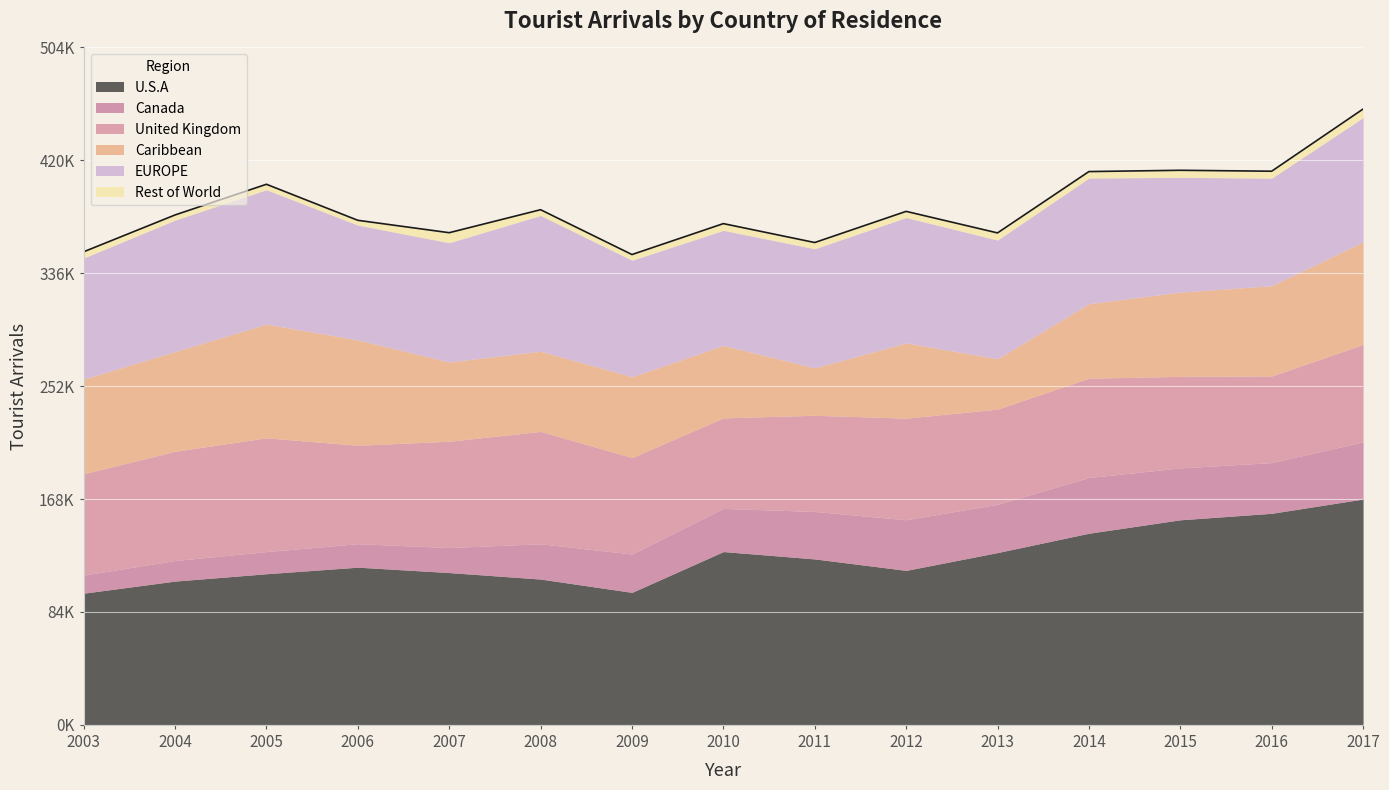

Reading left to right, transcribe all the data shown in this chart.

U.S.A: 98078	107089	112557	117450	113433	108596	98685	129085	123599	115065	128331	142746	152738	157576	168223
Canada: 13494	15315	16506	17491	18640	26279	28563	32154	35359	37709	35985	41502	38677	37772	42578
United Kingdom: 75426	81370	84725	73312	79180	83693	71853	67417	71635	75677	70868	73960	68175	64514	72580
Caribbean: 70543	74242	84729	78464	59049	59757	60183	53998	35279	56067	37465	55484	62745	67226	76349
EUROPE: 90193	97955	100085	85565	88828	101129	86819	85697	88774	93400	88487	93653	85486	80169	92611
Rest of World: 4640	3830	4062	3540	7459	4258	4214	5005	4628	4560	5297	4773	5262	5129	6366